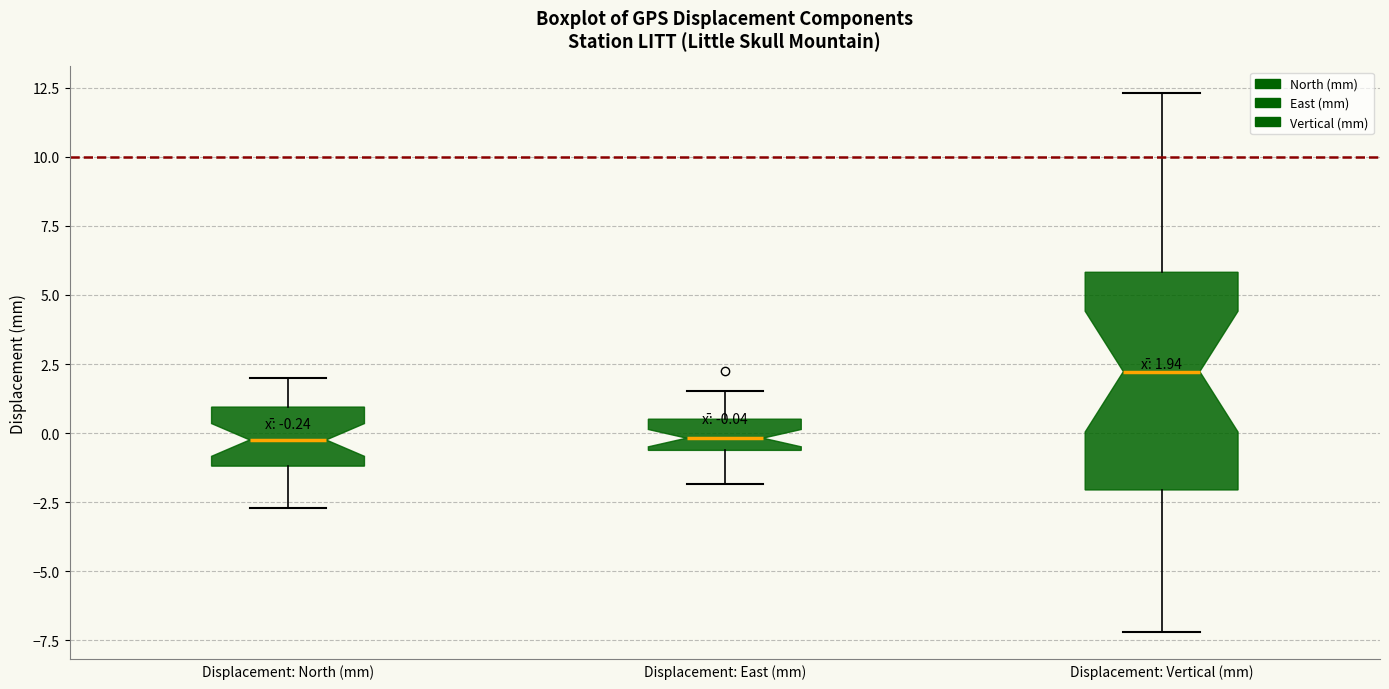

Comparing the boxes themselves (not the whiskers), which one is the tallest?

Displacement: Vertical (mm)